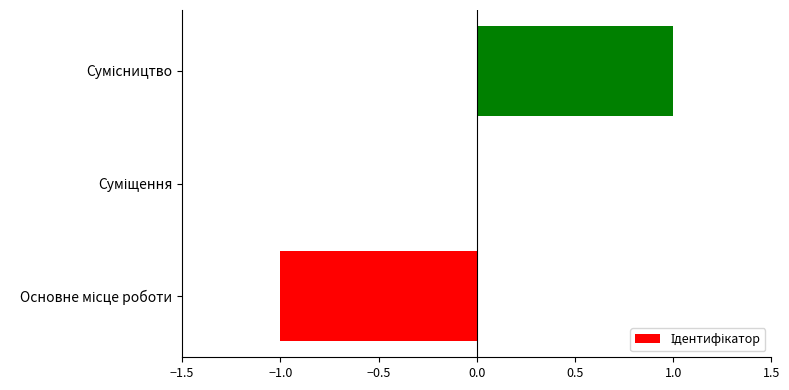

Count the number of data series in this chart.

1